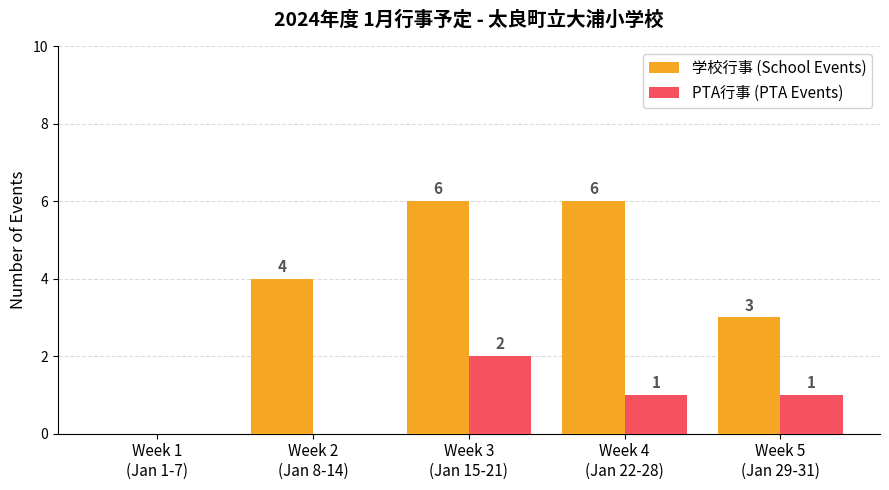

Is it true that PTA行事 (PTA Events) equals 0 at Week 3
(Jan 15-21)?

False